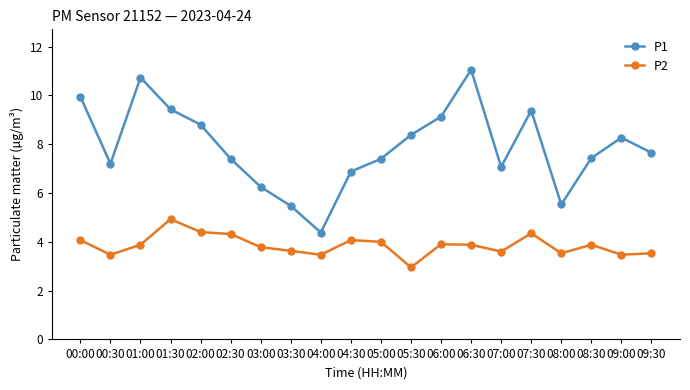

True or false: P2 has a value of 5.6 at 04:30.

False